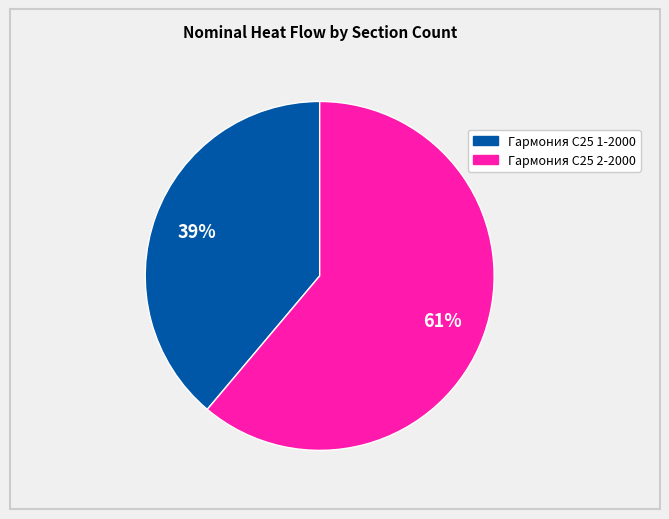

Count the number of slices in the pie.

2